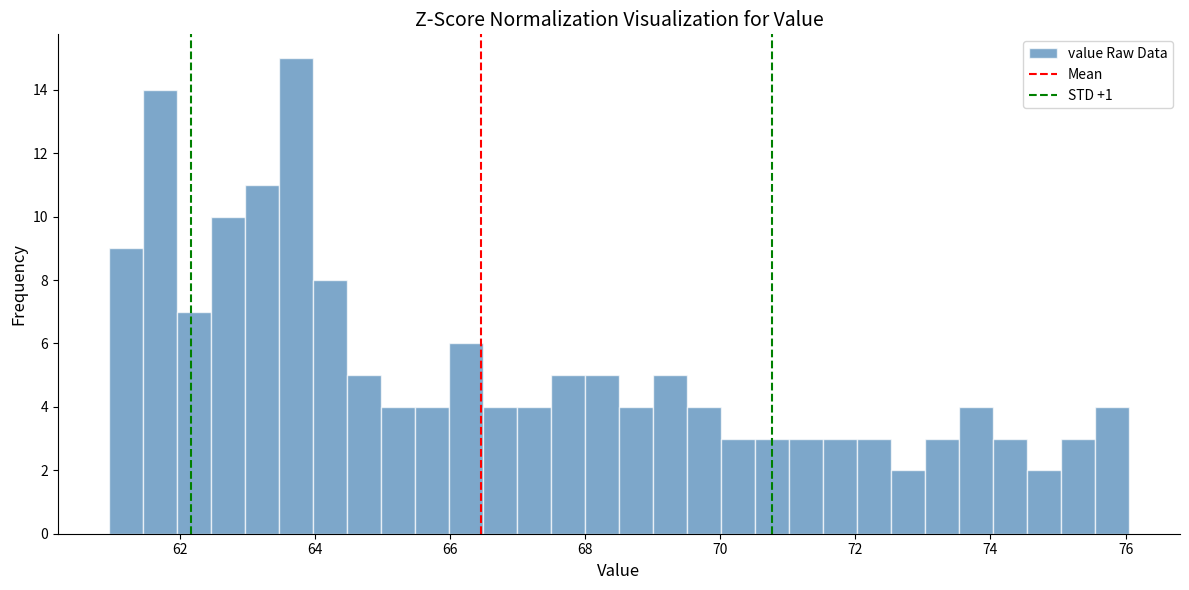

Read against the x-axis, roughly where is the centre of the tallest bar?

63.8